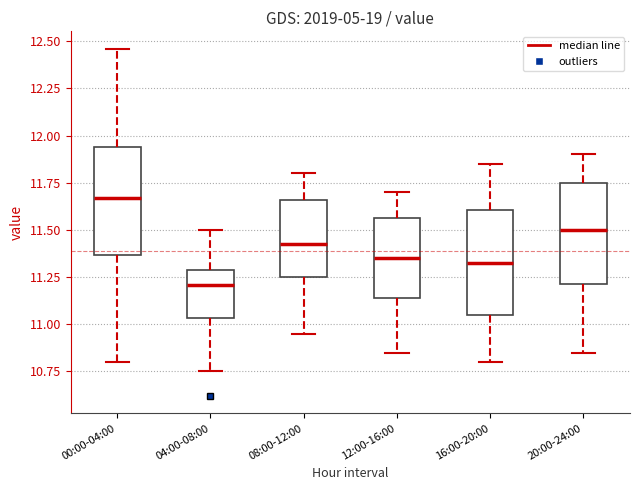

Reading left to right, transcribe this box plot: for each box, give where its median line is, the range the box spans, and where its two whiskers end, as read against the y-axis. The values are not printed on the chart, so give them approximately, as read against the axis.

00:00-04:00: median 11.65, box 11.35 to 11.95, whiskers 10.80 to 12.45
04:00-08:00: median 11.20, box 11.05 to 11.30, whiskers 10.75 to 11.50
08:00-12:00: median 11.45, box 11.25 to 11.65, whiskers 10.95 to 11.80
12:00-16:00: median 11.35, box 11.15 to 11.55, whiskers 10.85 to 11.70
16:00-20:00: median 11.35, box 11.05 to 11.60, whiskers 10.80 to 11.85
20:00-24:00: median 11.50, box 11.20 to 11.75, whiskers 10.85 to 11.90